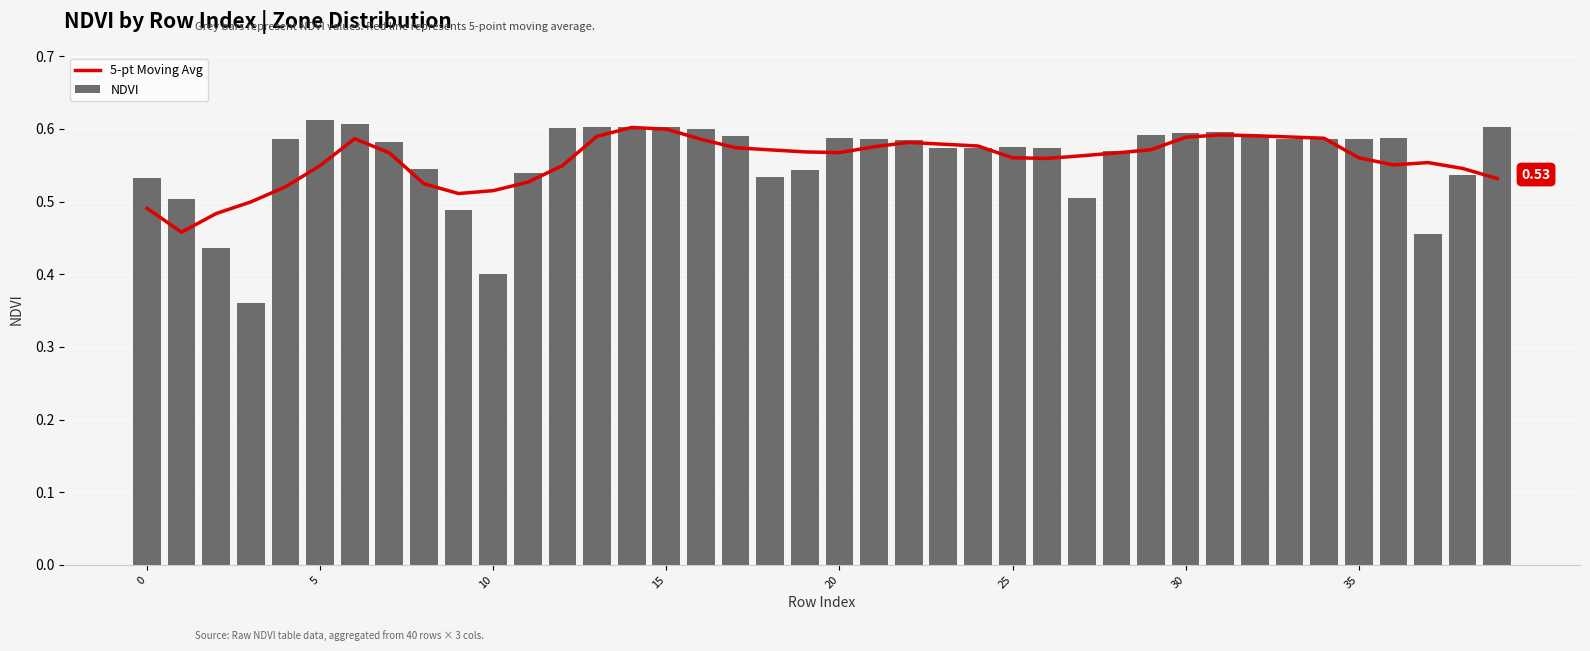

Rank the series by their maximum value, from highest to lowest.

NDVI, 5-pt Moving Avg